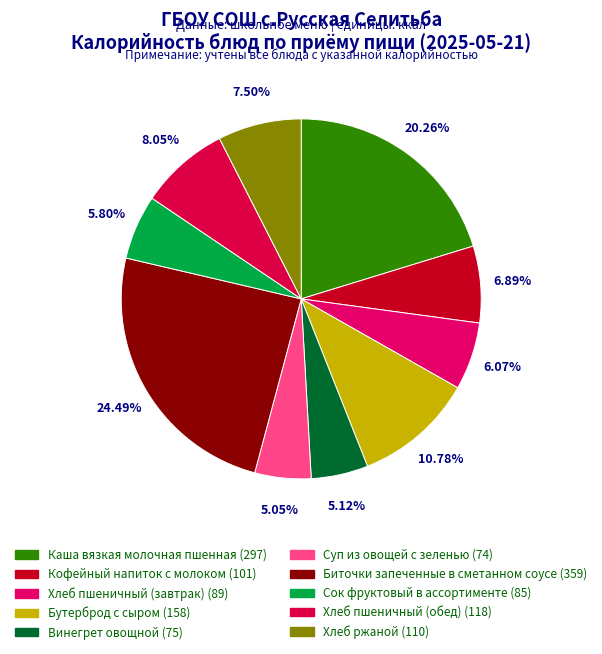

How many slices are in this pie chart?

10